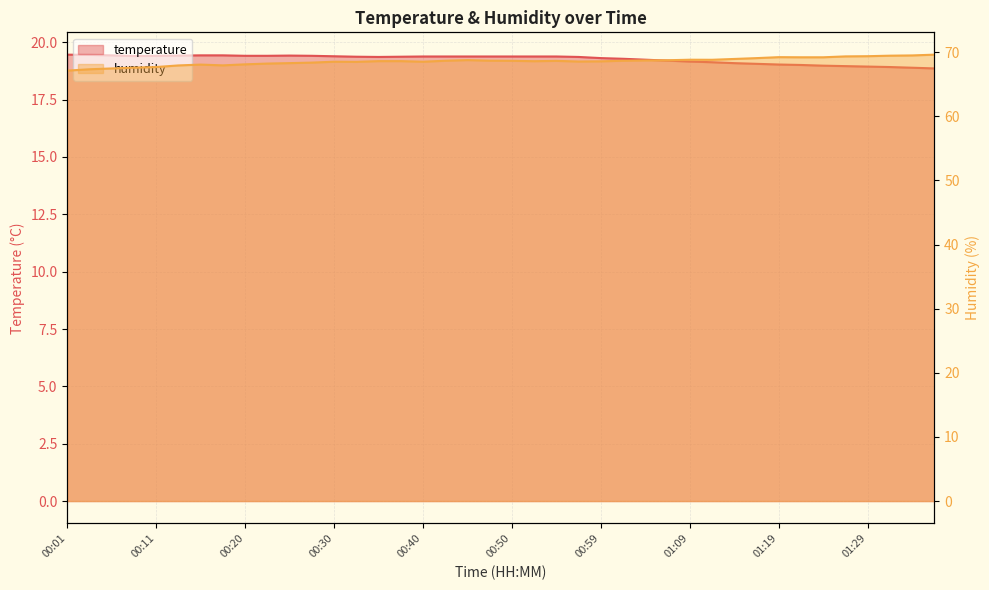

At which category is the sum across all series the highest?

01:36